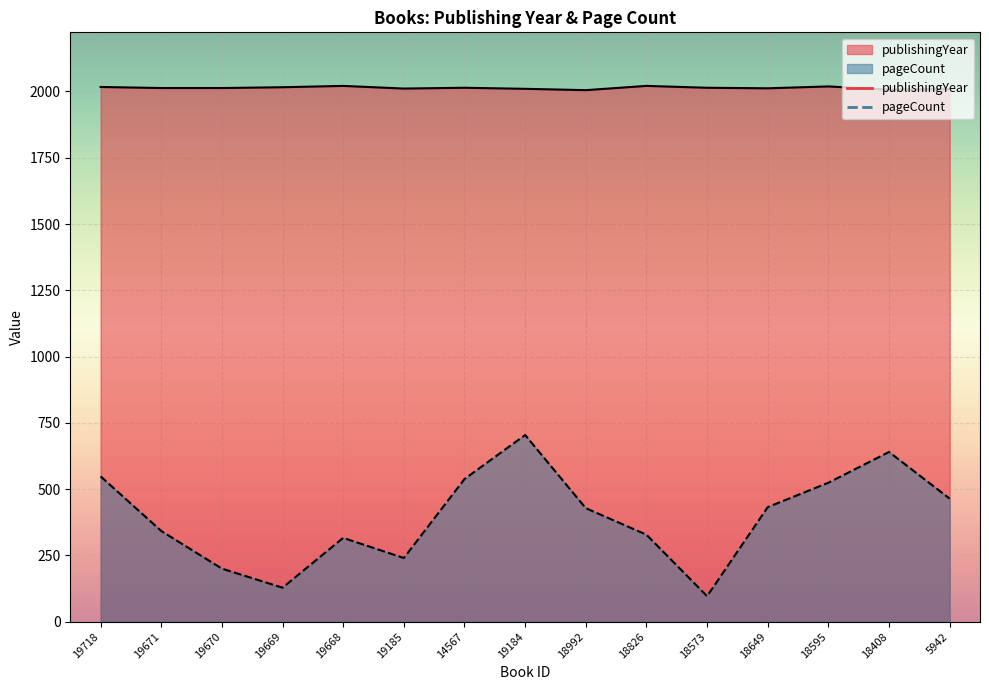

What is the value of the publishingYear point at the 10th from the left?

2021